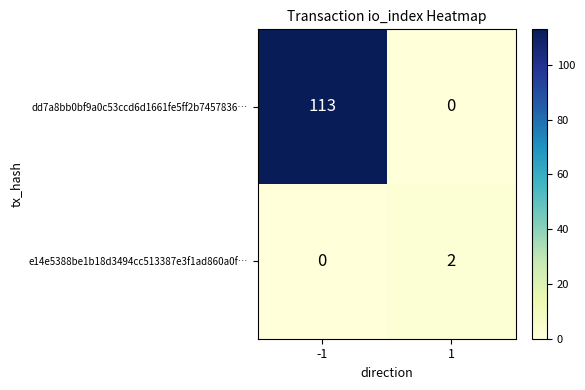

Rank the categories by e14e5388be1b18d3494cc513387e3f1ad860a0f… value from highest to lowest.

1, -1